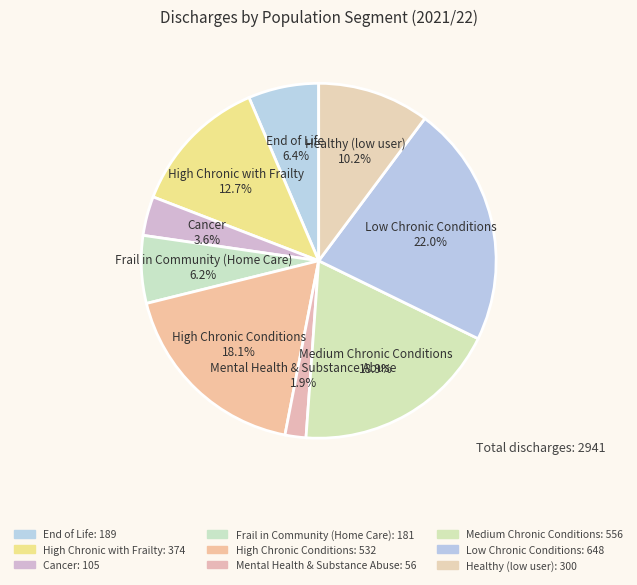

To the nearest percent, what is the difference between the Frail in Community (Home Care) and Healthy (low user) slice percentages?

4%